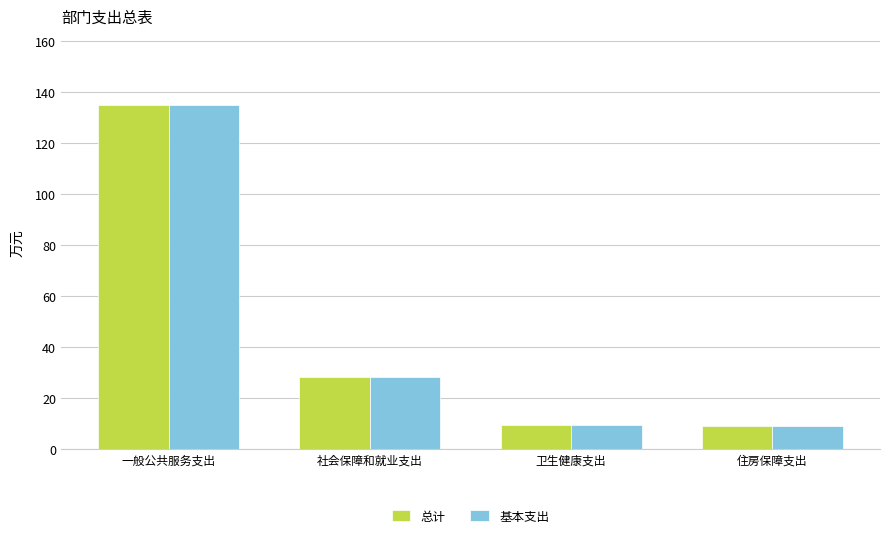

What is the average value of the 总计 series?

45.5